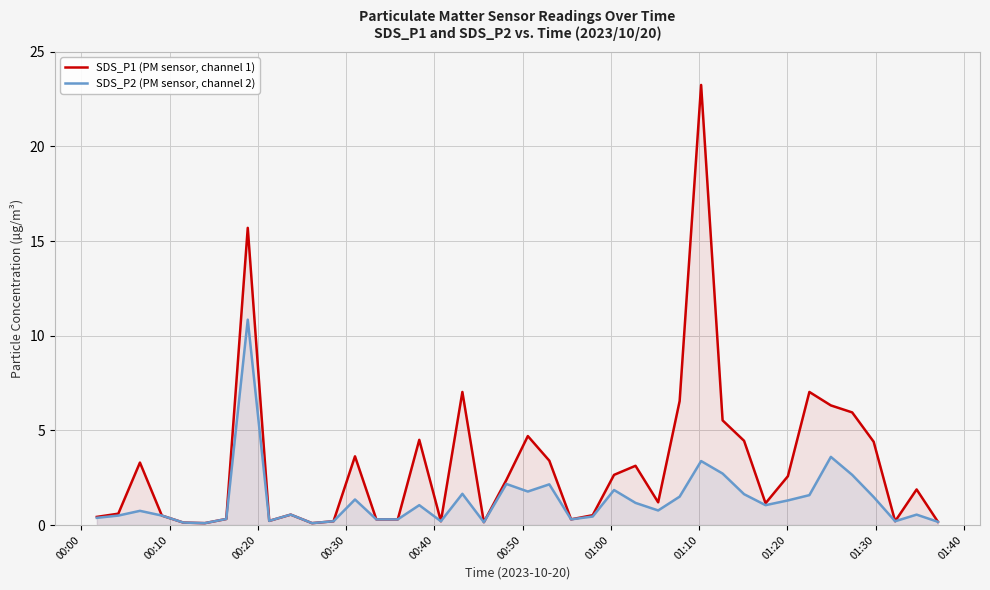

Rank the series by their maximum value, from lowest to highest.

SDS_P2 (PM sensor, channel 2), SDS_P1 (PM sensor, channel 1)